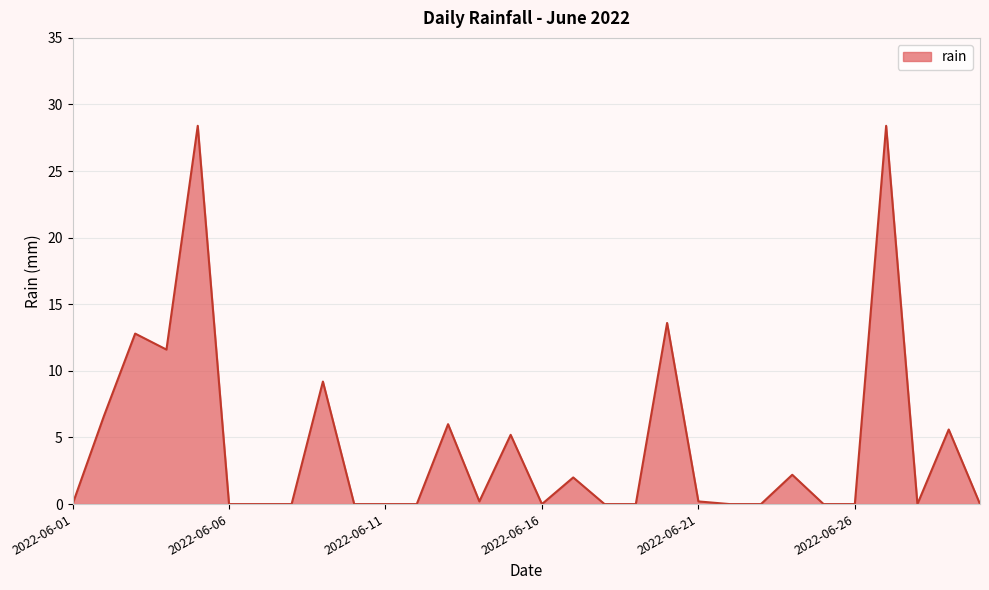

What is the greatest value displayed?

28.4